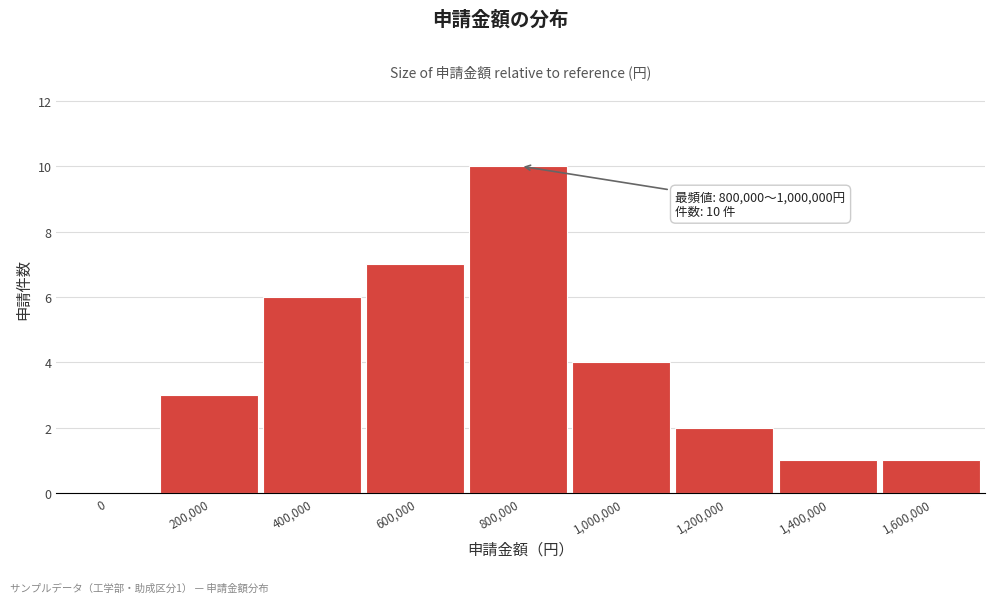

What is the greatest value displayed?

10